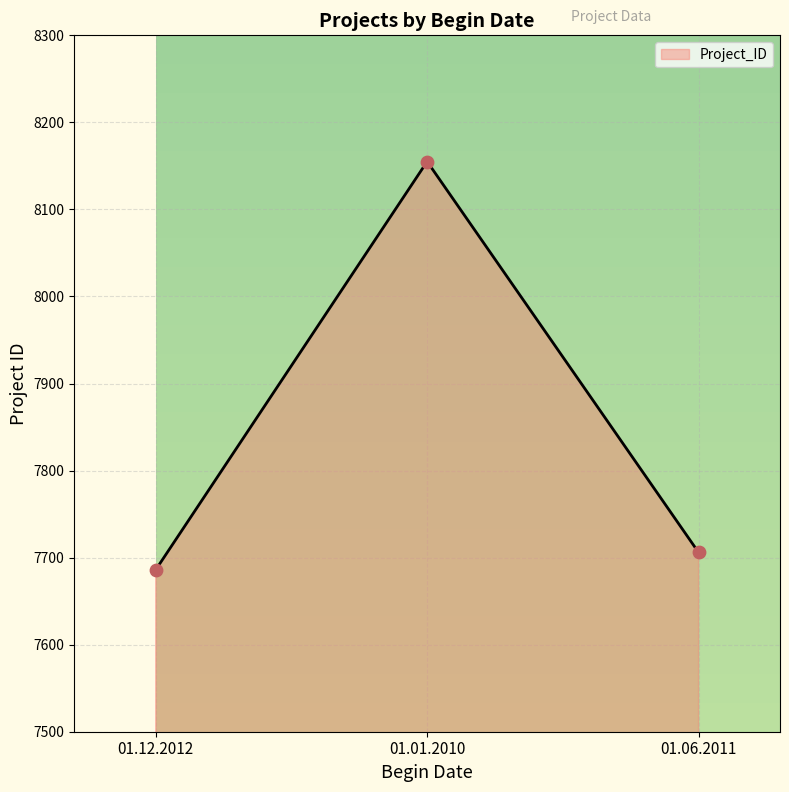

Approximately how many times larger is the value at 01.12.2012 compared to 01.06.2011?

1.0